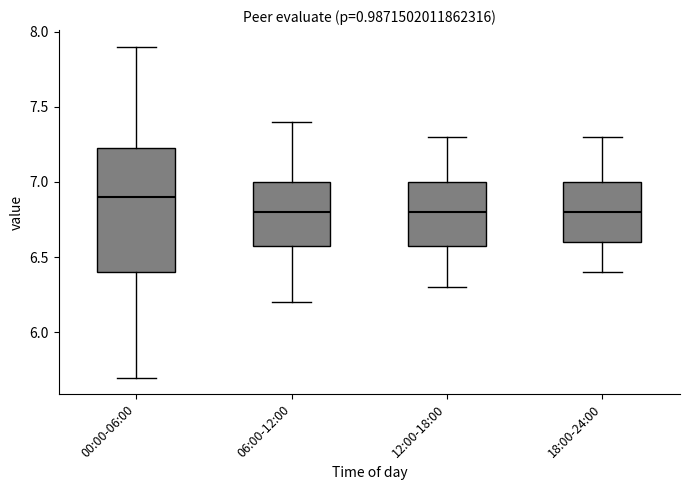

Reading left to right, read every box against the y-axis: the position of its median line, the range the box covers, and the ends of its whiskers. The values are not printed on the chart, so give them approximately, as read against the axis.

00:00-06:00: median 6.90, box 6.40 to 7.25, whiskers 5.70 to 7.90
06:00-12:00: median 6.80, box 6.60 to 7.00, whiskers 6.20 to 7.40
12:00-18:00: median 6.80, box 6.60 to 7.00, whiskers 6.30 to 7.30
18:00-24:00: median 6.80, box 6.60 to 7.00, whiskers 6.40 to 7.30